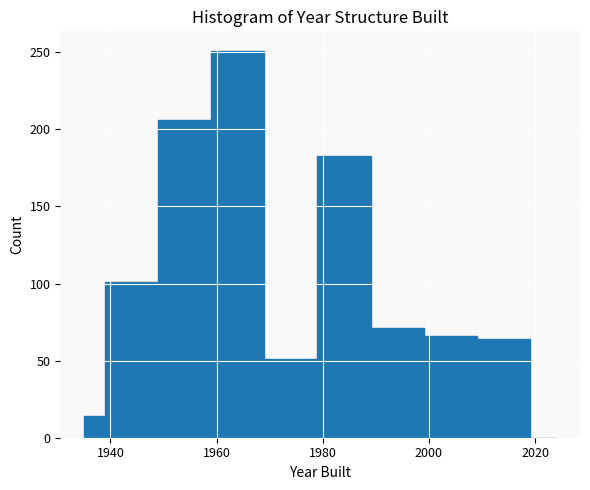

Around what value on the x-axis is the tallest bar? Give the approximate position of its centre, as read against the axis.

1964